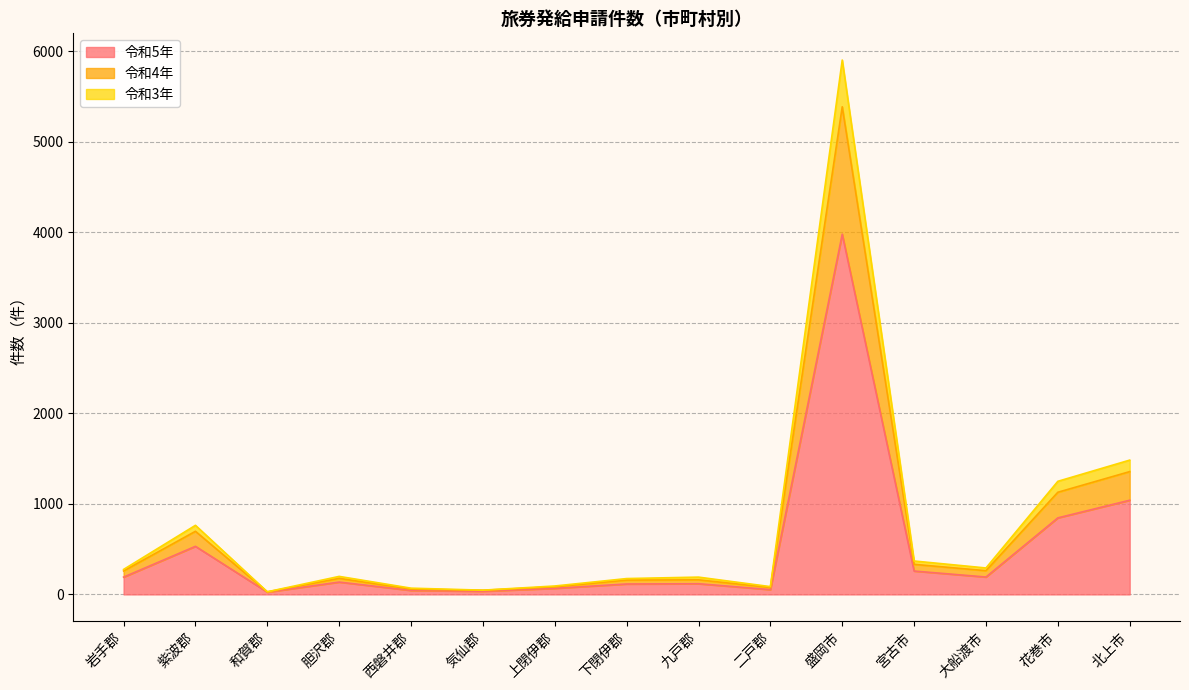

True or false: 令和5年 has a value of 192 at 大船渡市.

True